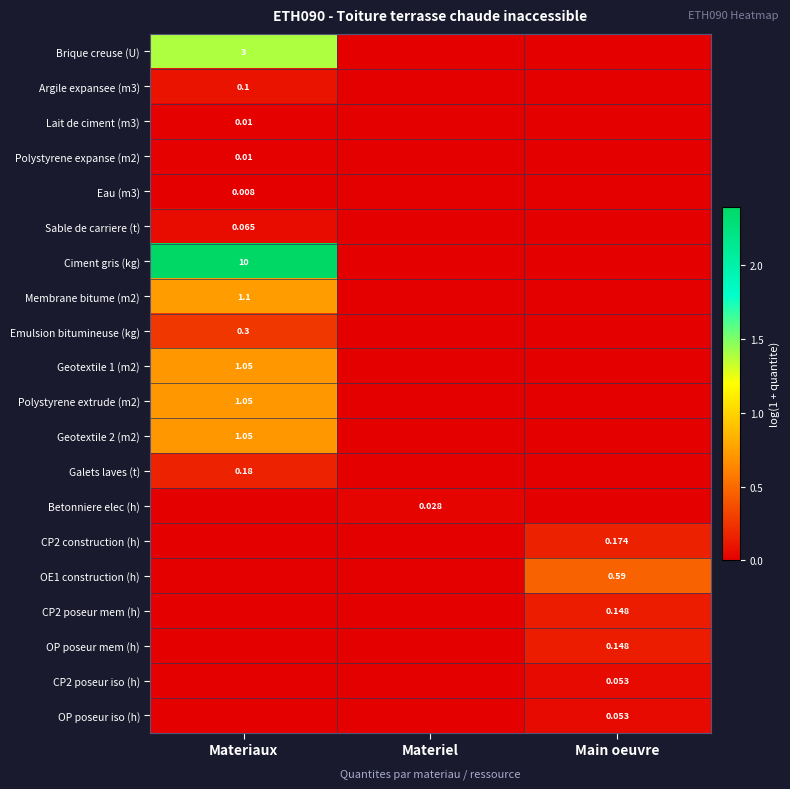

What is the difference between the maximum and minimum values in the Galets laves (t) series?

0.2